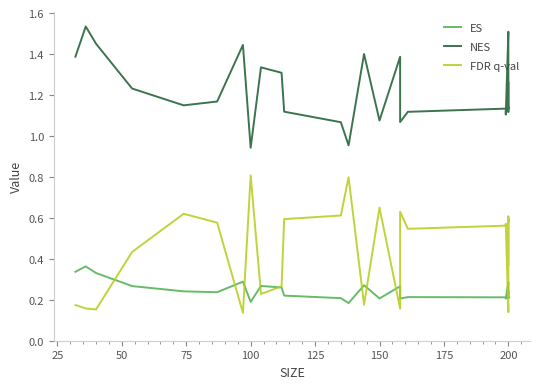

How many values in the NES series are below 1?

2